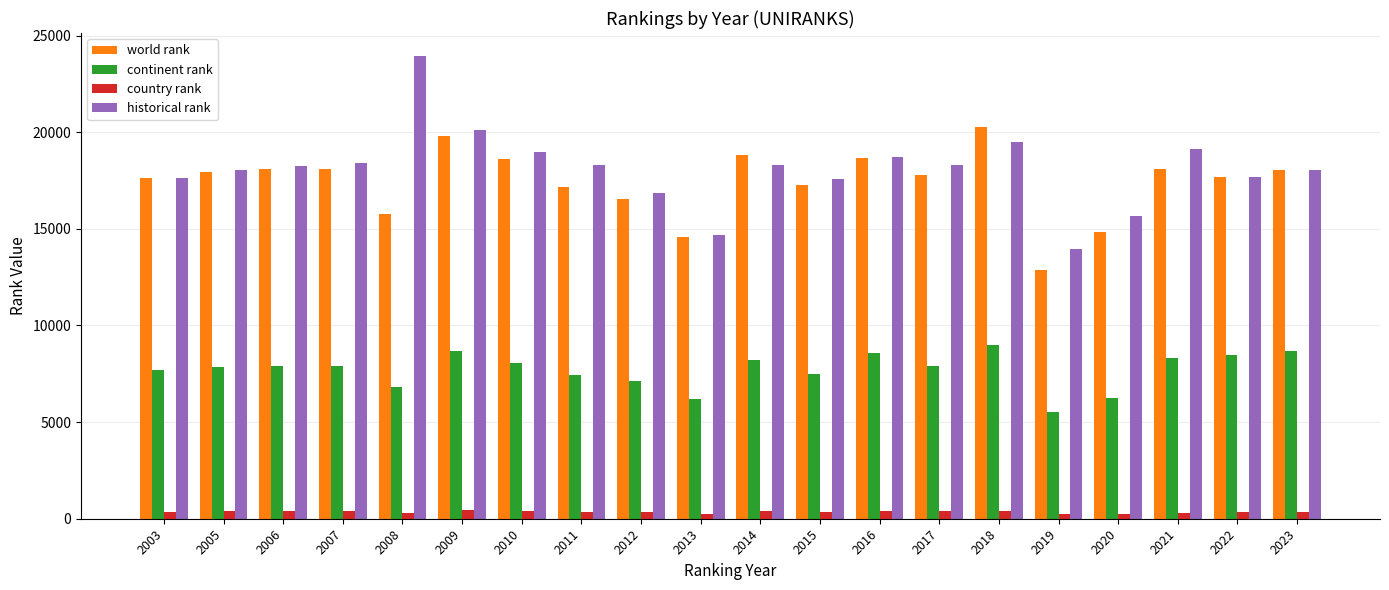

At which label does continent rank reach its minimum?

2019